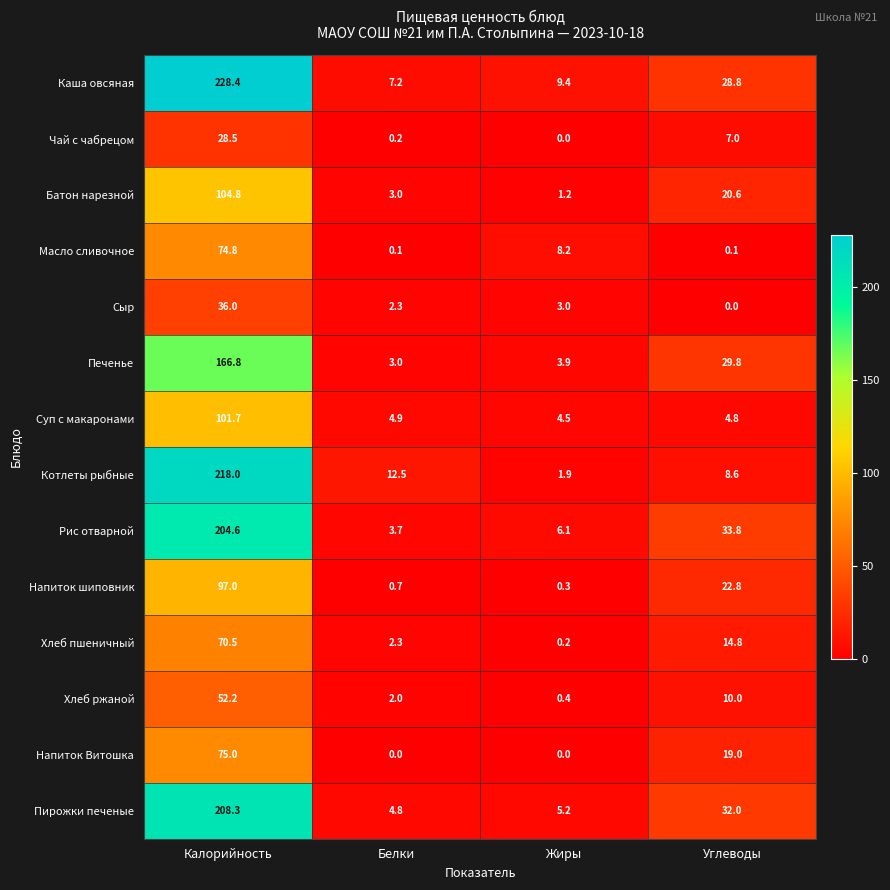

At which label does Хлеб ржаной reach its minimum?

Жиры